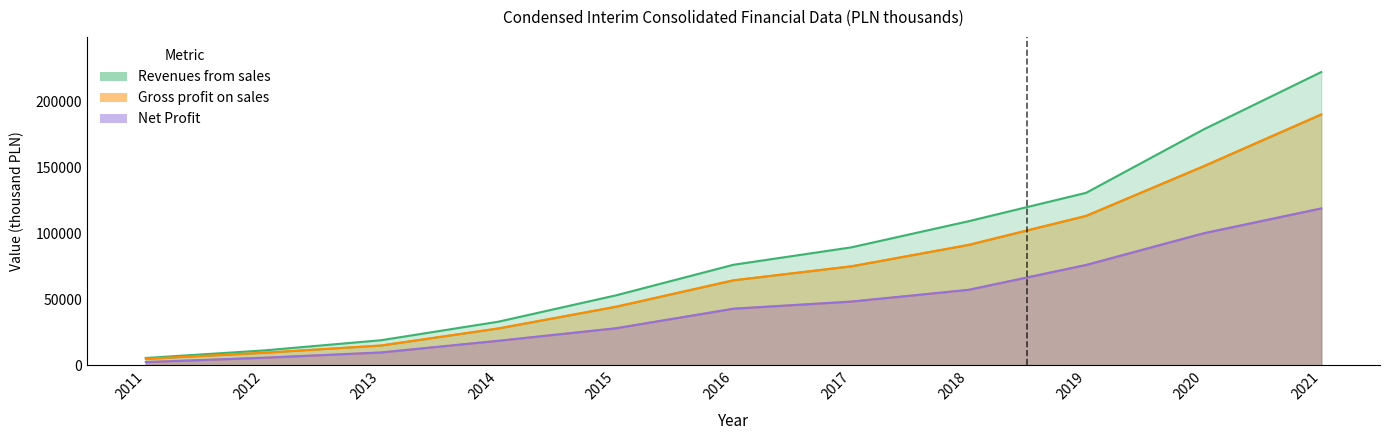

What is the difference between the maximum and minimum values in the Revenues from sales series?

217035